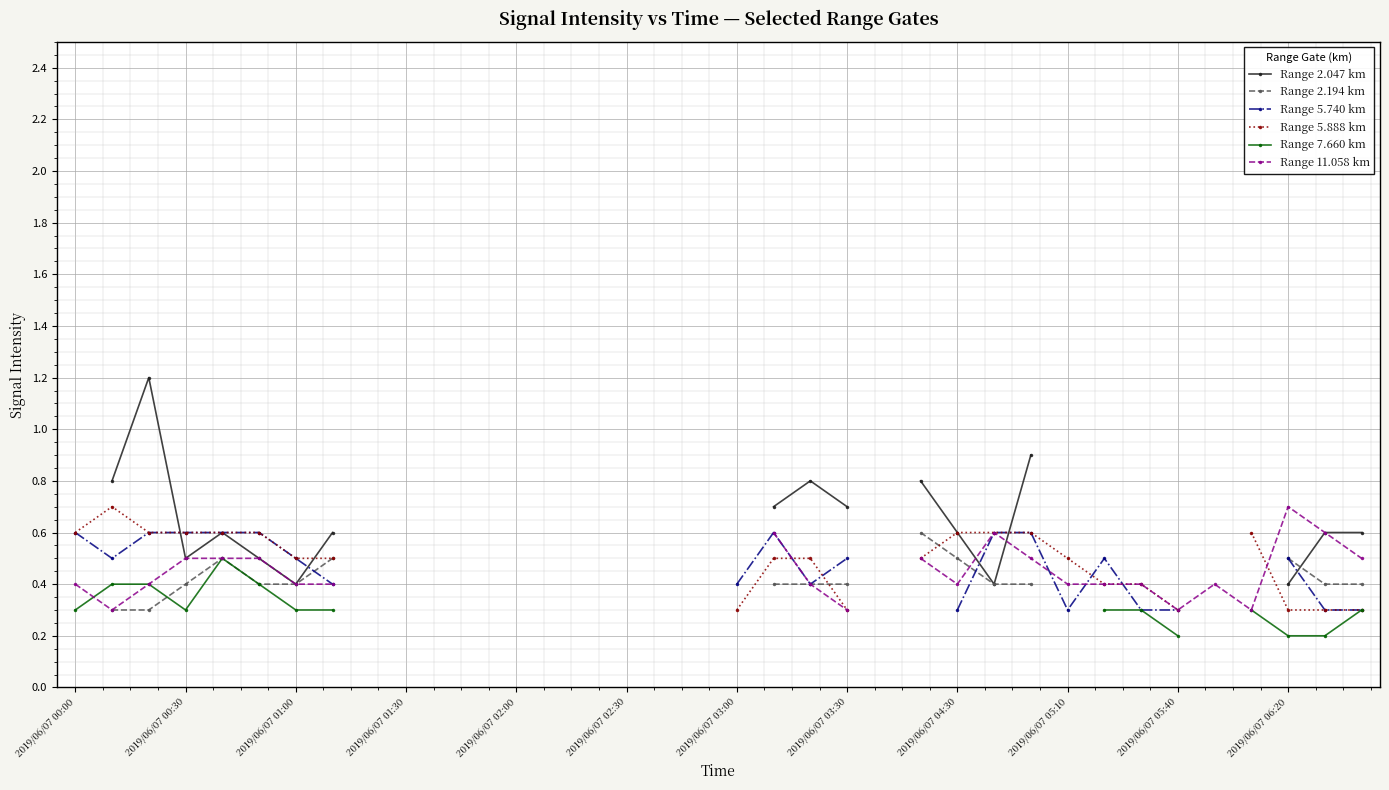

What are all the series names shown in the legend?

Range 2.047 km, Range 2.194 km, Range 5.740 km, Range 5.888 km, Range 7.660 km, Range 11.058 km